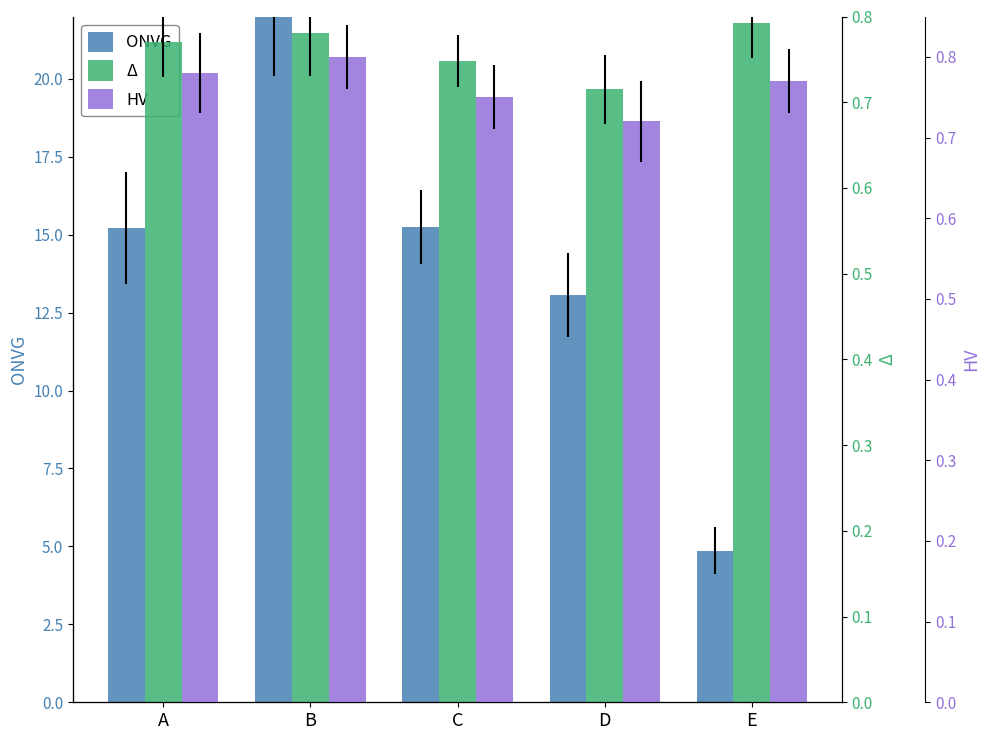

Does the chart contain stacked bars?

No